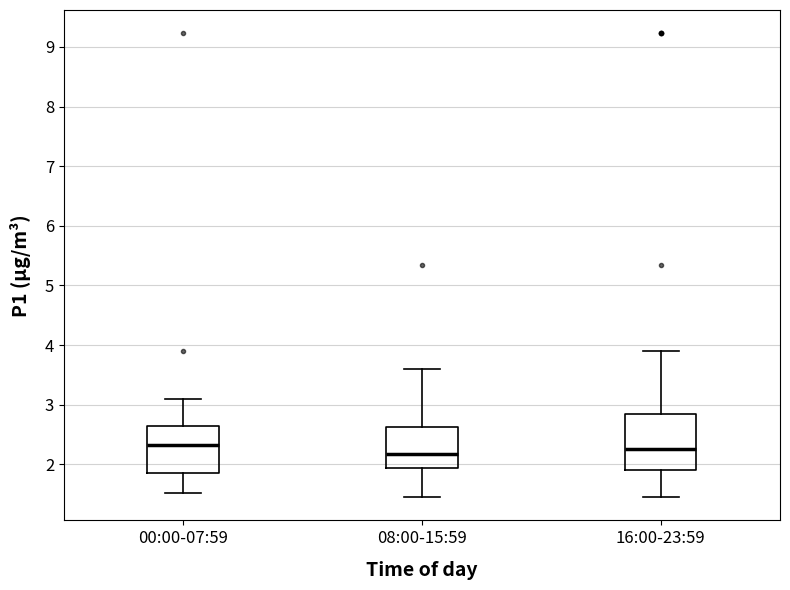

Reading left to right, transcribe this box plot: for each box, give where its median line is, the range the box spans, and where its two whiskers end, as read against the y-axis. The values are not printed on the chart, so give them approximately, as read against the axis.

00:00-07:59: median 2.3, box 1.9 to 2.7, whiskers 1.5 to 3.1
08:00-15:59: median 2.2, box 1.9 to 2.6, whiskers 1.5 to 3.6
16:00-23:59: median 2.3, box 1.9 to 2.8, whiskers 1.5 to 3.9